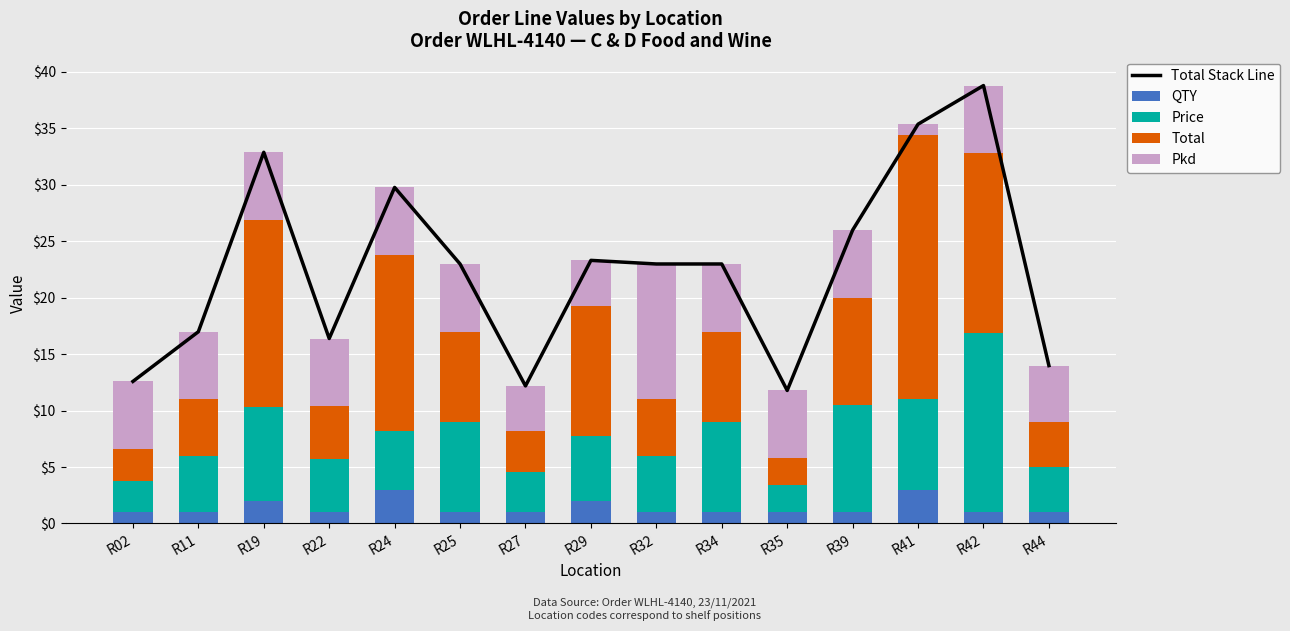

Does the chart contain any negative values?

No